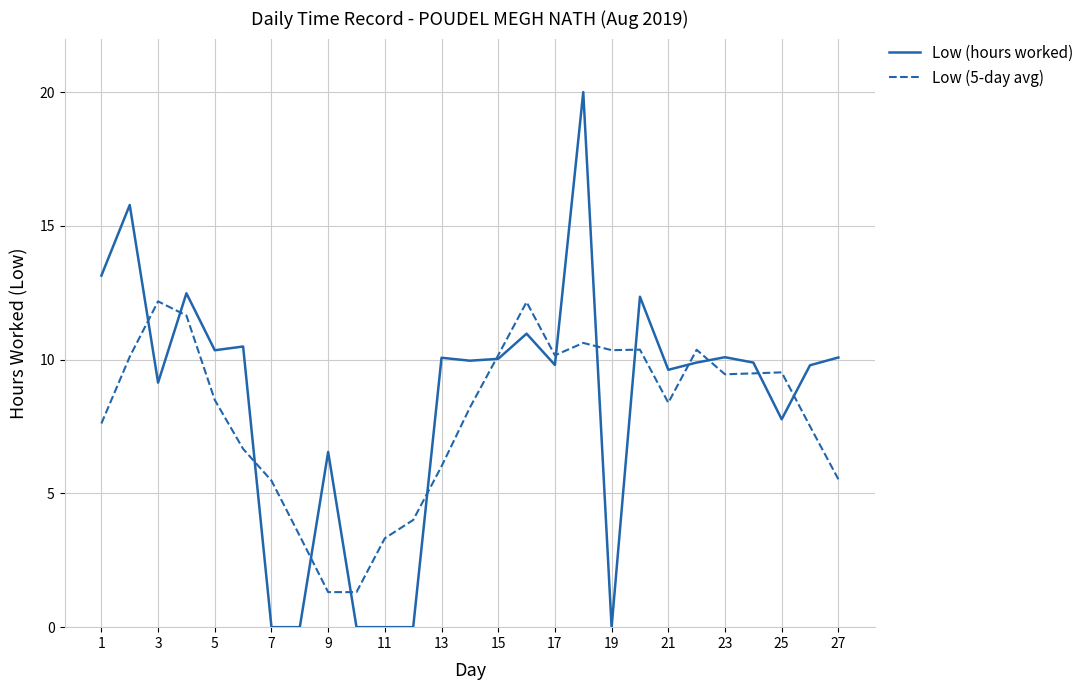

List the series in order of their peak value, highest first.

Low (hours worked), Low (5-day avg)